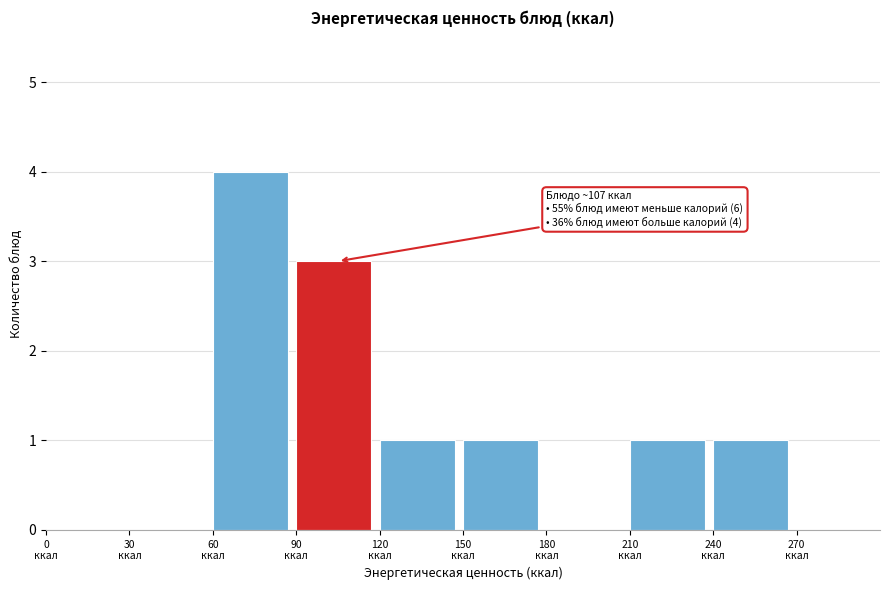

Which range on the x-axis has the tallest bar?

60 to 90